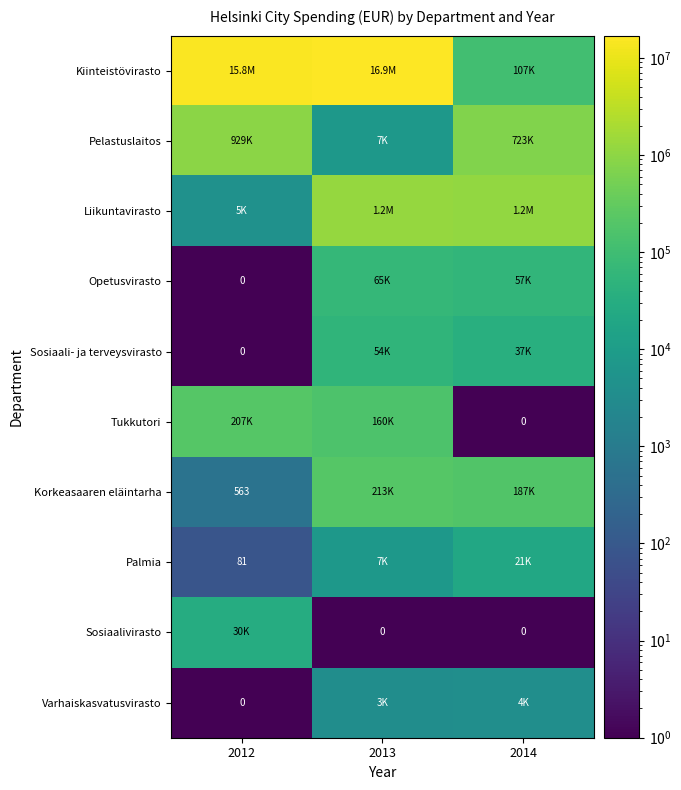

Rank the categories by Tukkutori value from lowest to highest.

2014, 2013, 2012